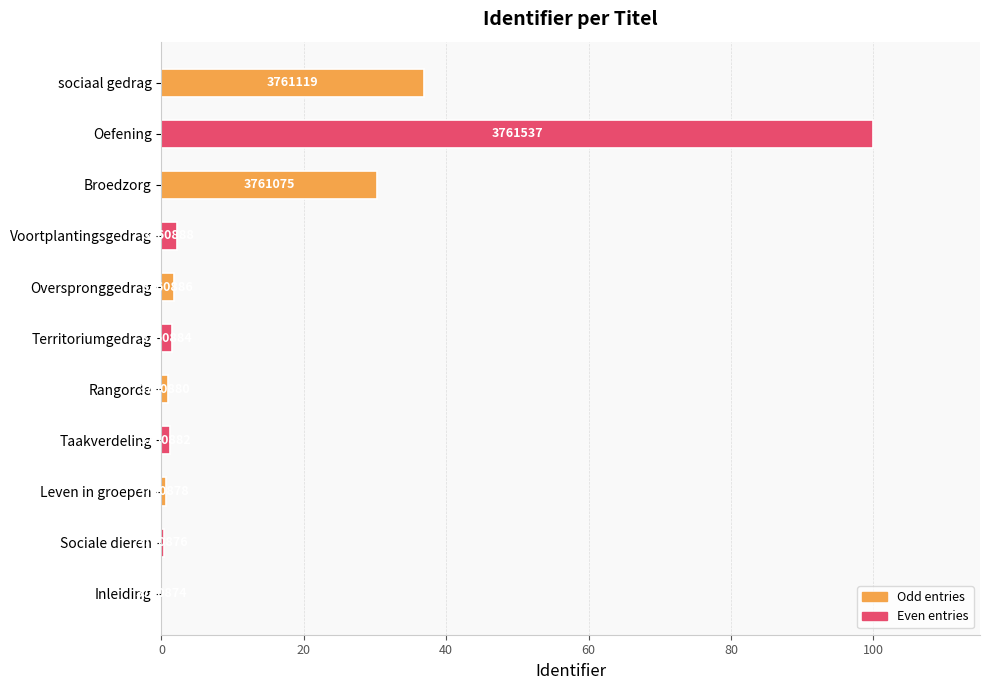

Are the bars horizontal?

Yes